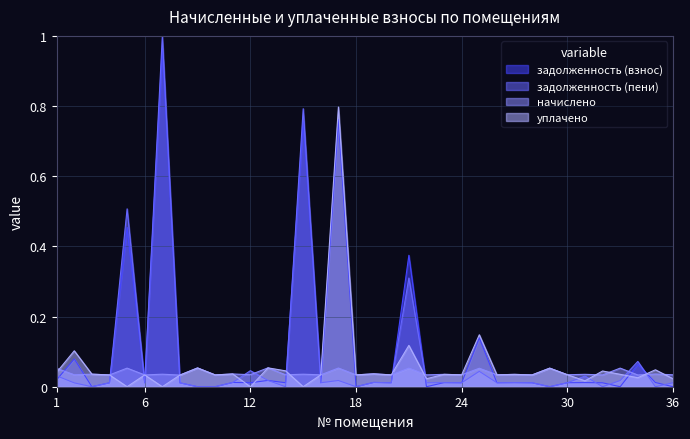

How many data points does each series have?

36